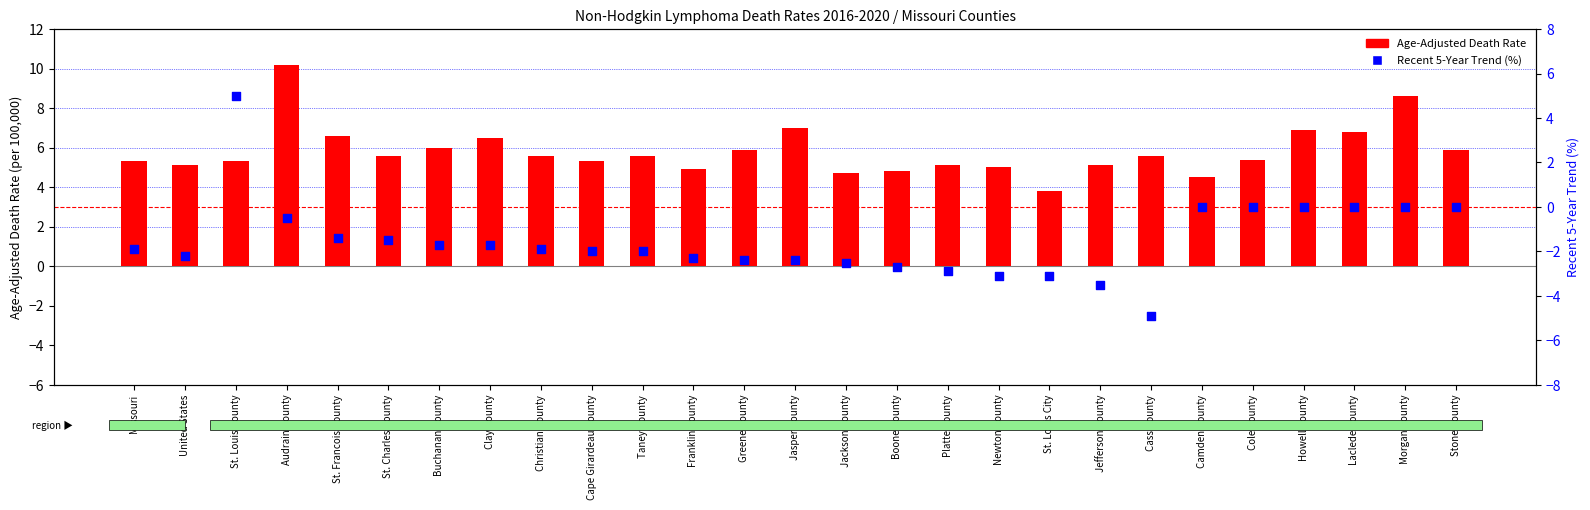

At which category is the sum across all series the highest?

St. Louis County